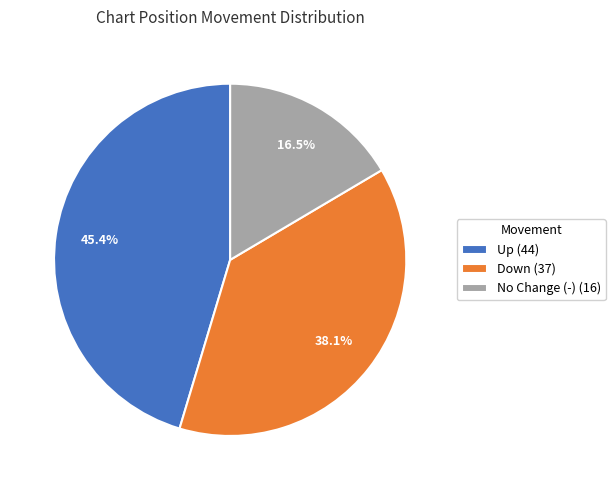

Is there a majority slice in this chart?

No